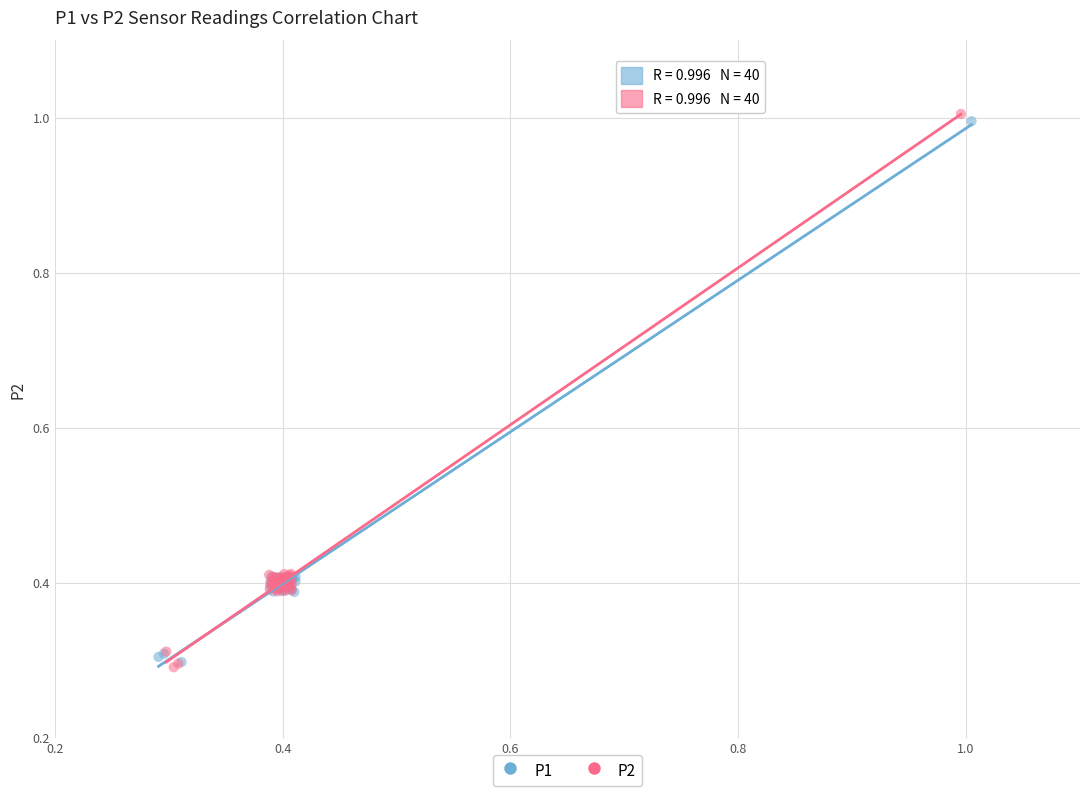

What are all the series names shown in the legend?

P1, P2